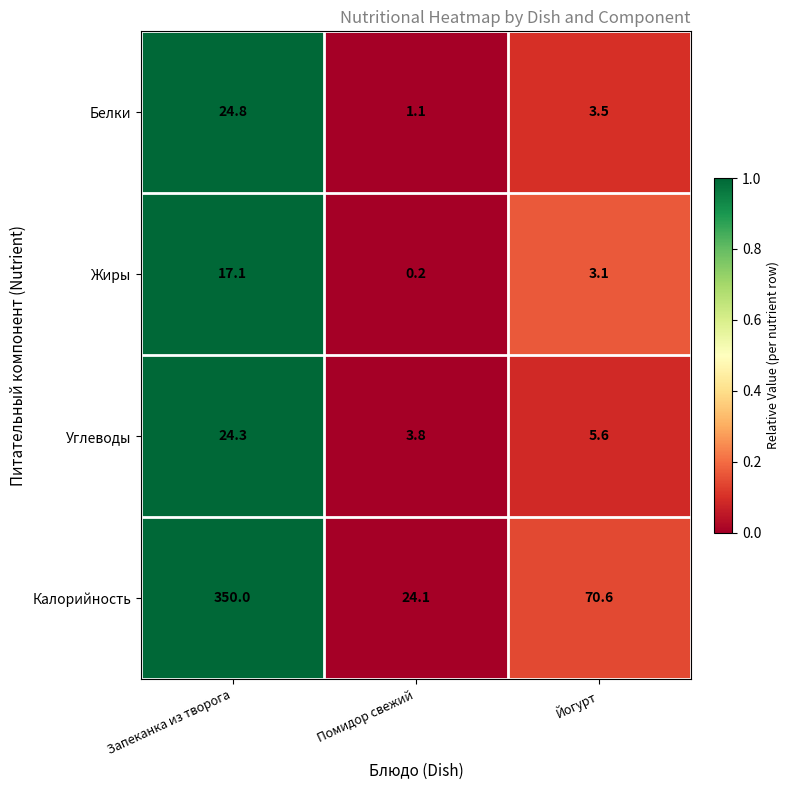

At which label is Углеводы closest to 14?

Йогурт